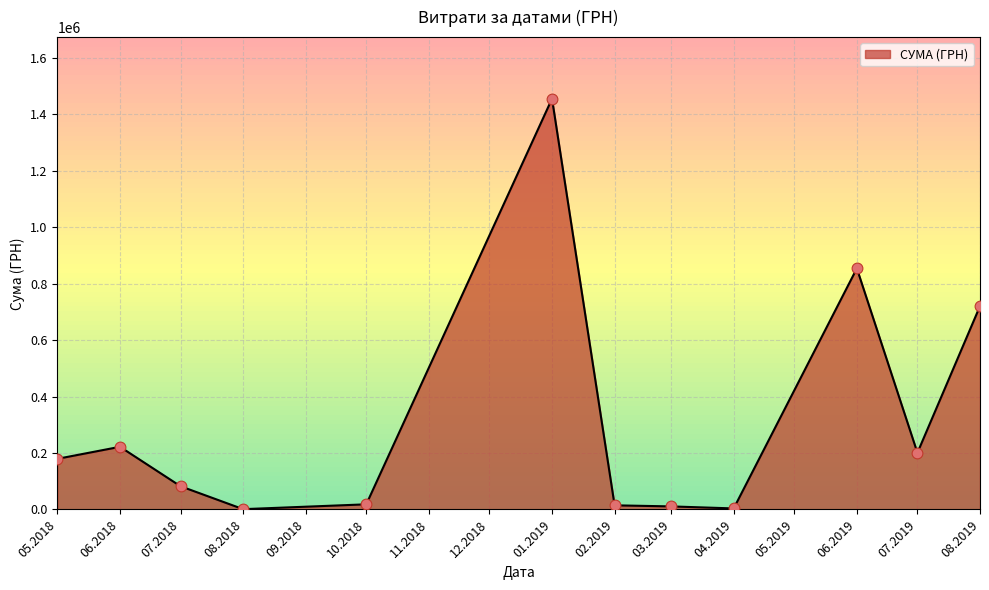

What is the change in value from 01.2019 to 07.2019?

-1254721.7